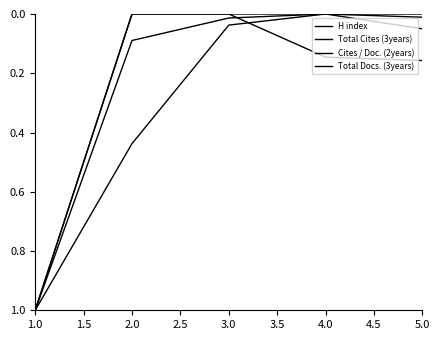

Count the number of categories in the chart.

5